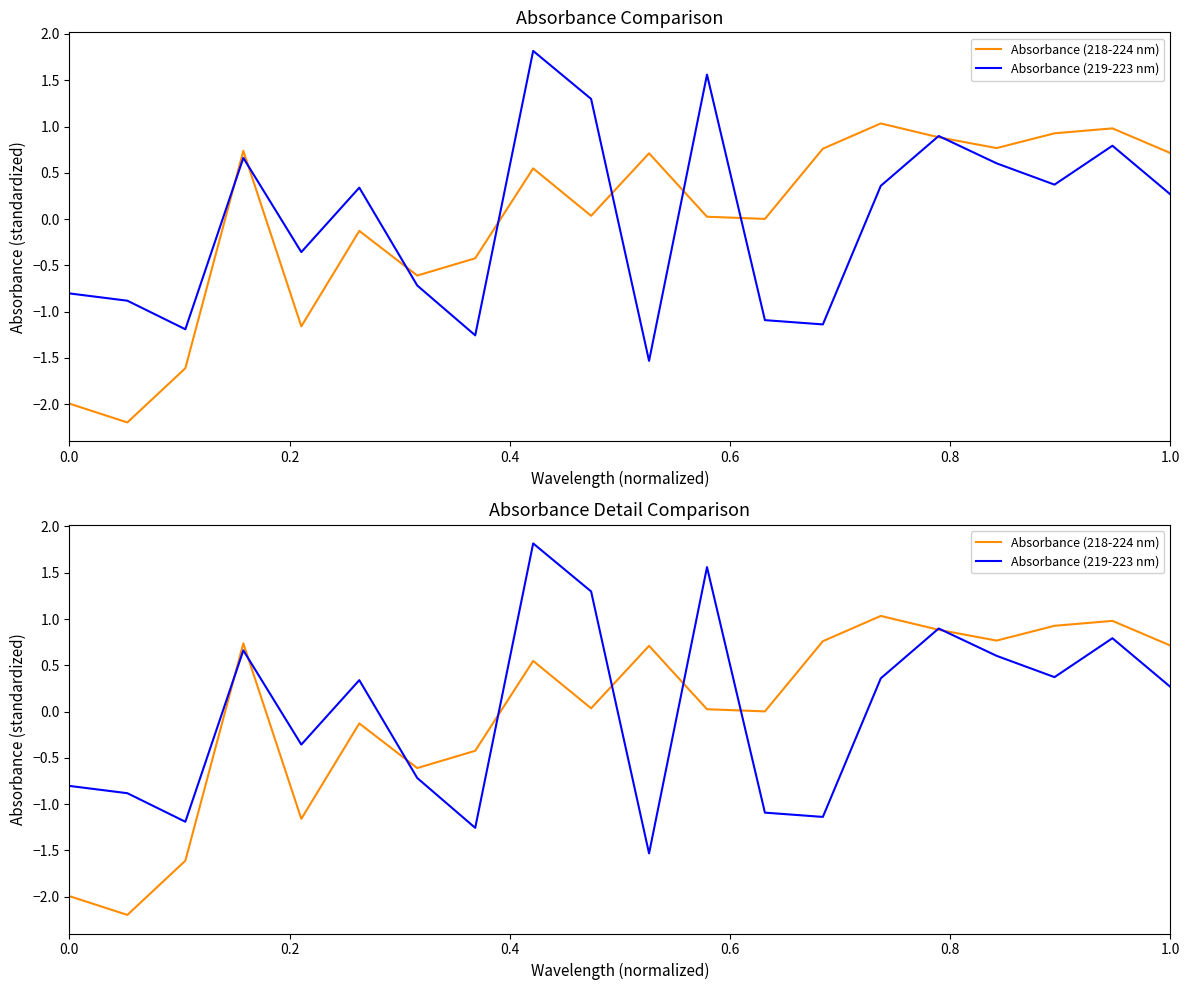

Is it true that Absorbance (218-224 nm) equals 0.1 at 9?

False